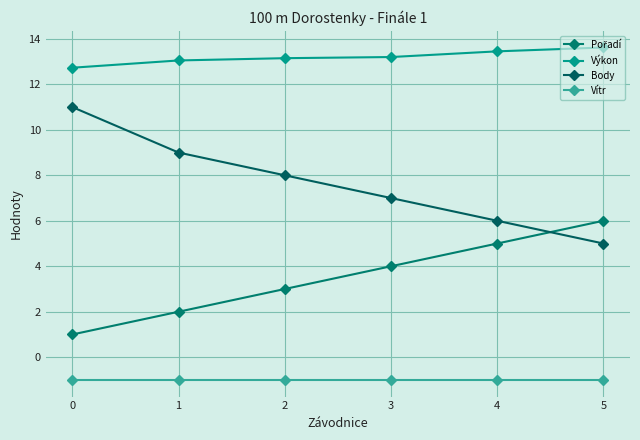

The value of Výkon at 0 is 12.7. True or false?

True